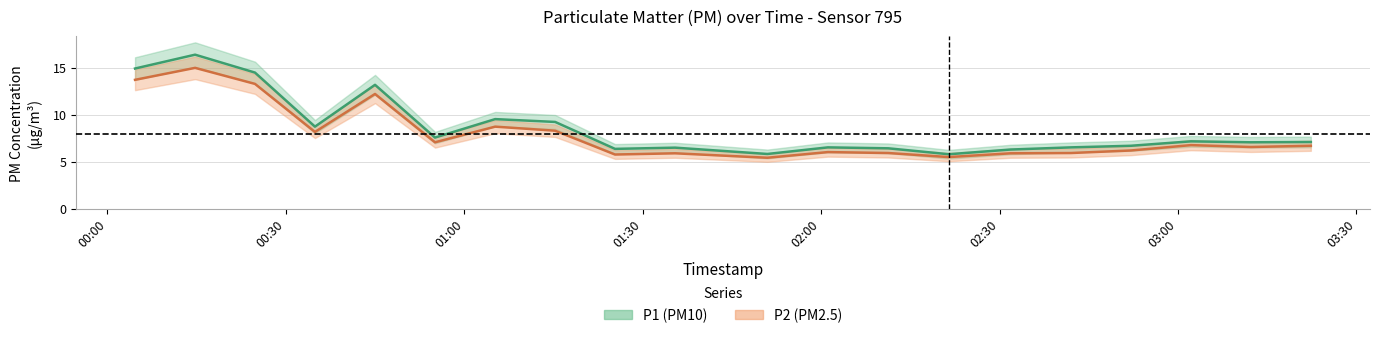

Which series has the widest spread of values?

P1